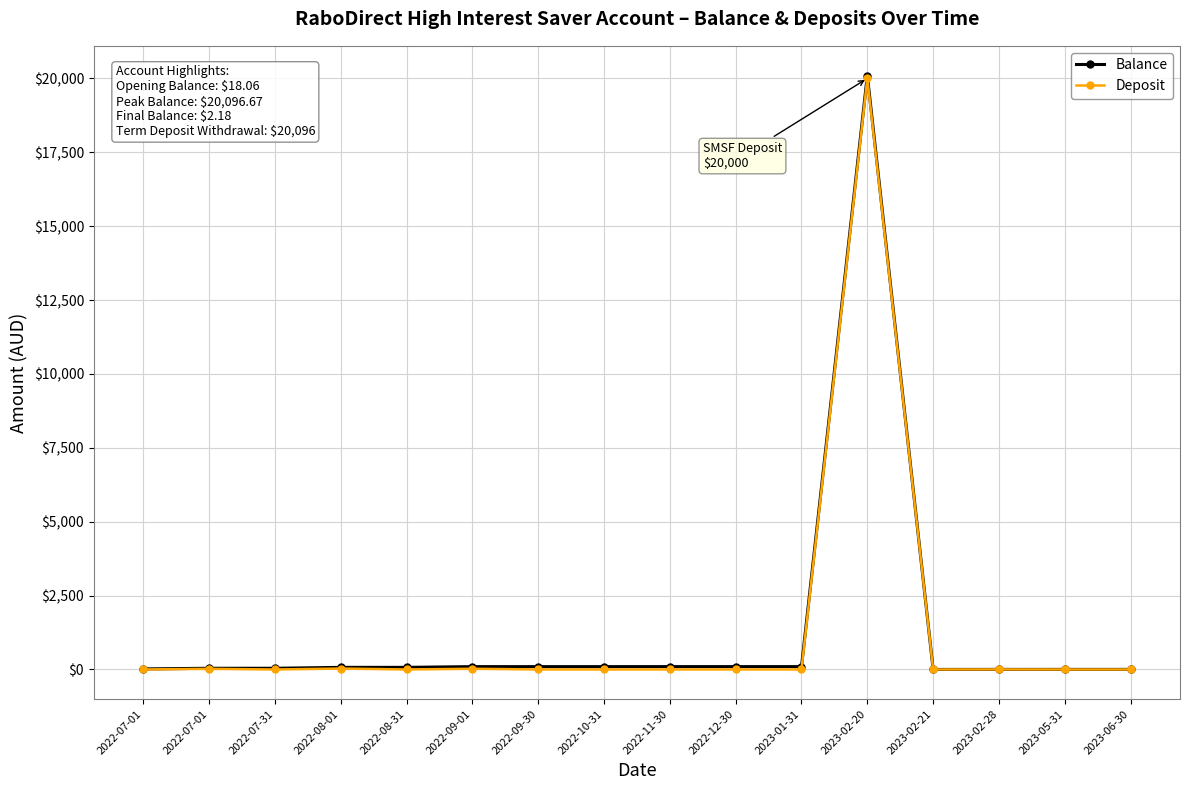

Is this an area chart (filled region under the line)?

No